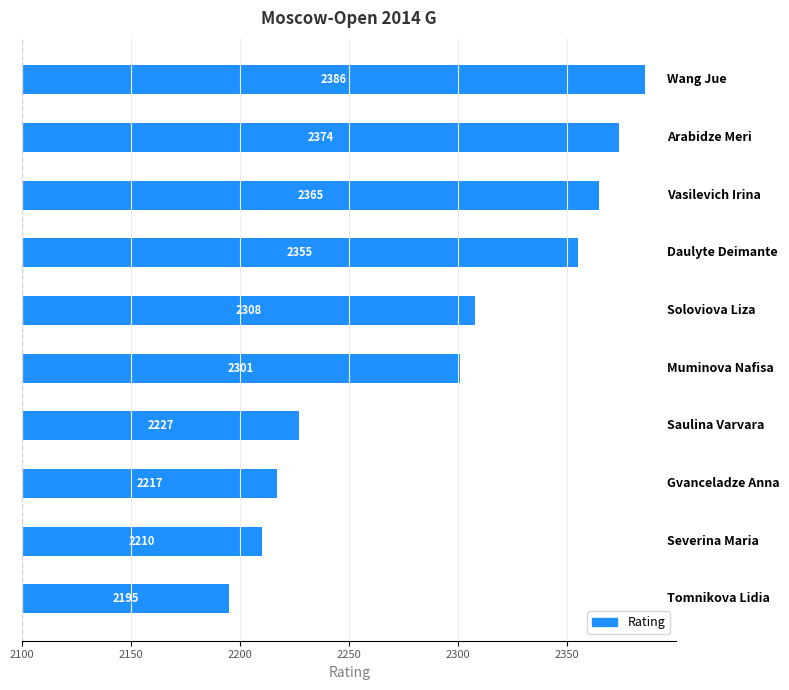

What is the difference between the second highest and second lowest values?

164